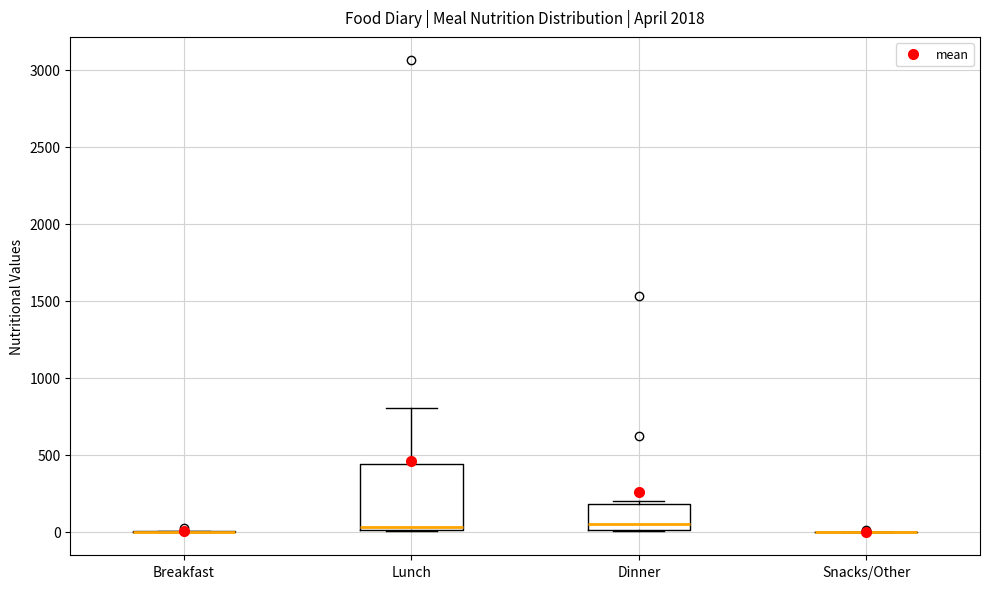

Where is the lower edge of the box for Dinner on the y-axis? The values are not printed on the chart, so give them approximately, as read against the axis.

0